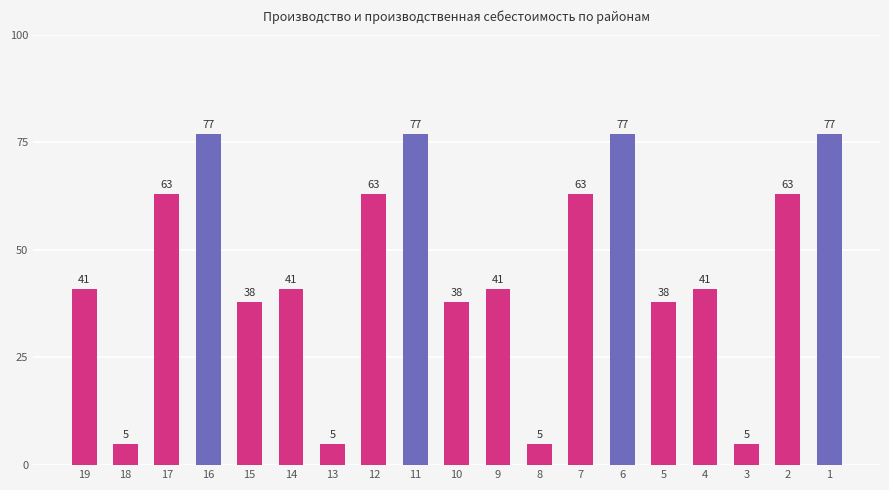

How many values are below 41?

7